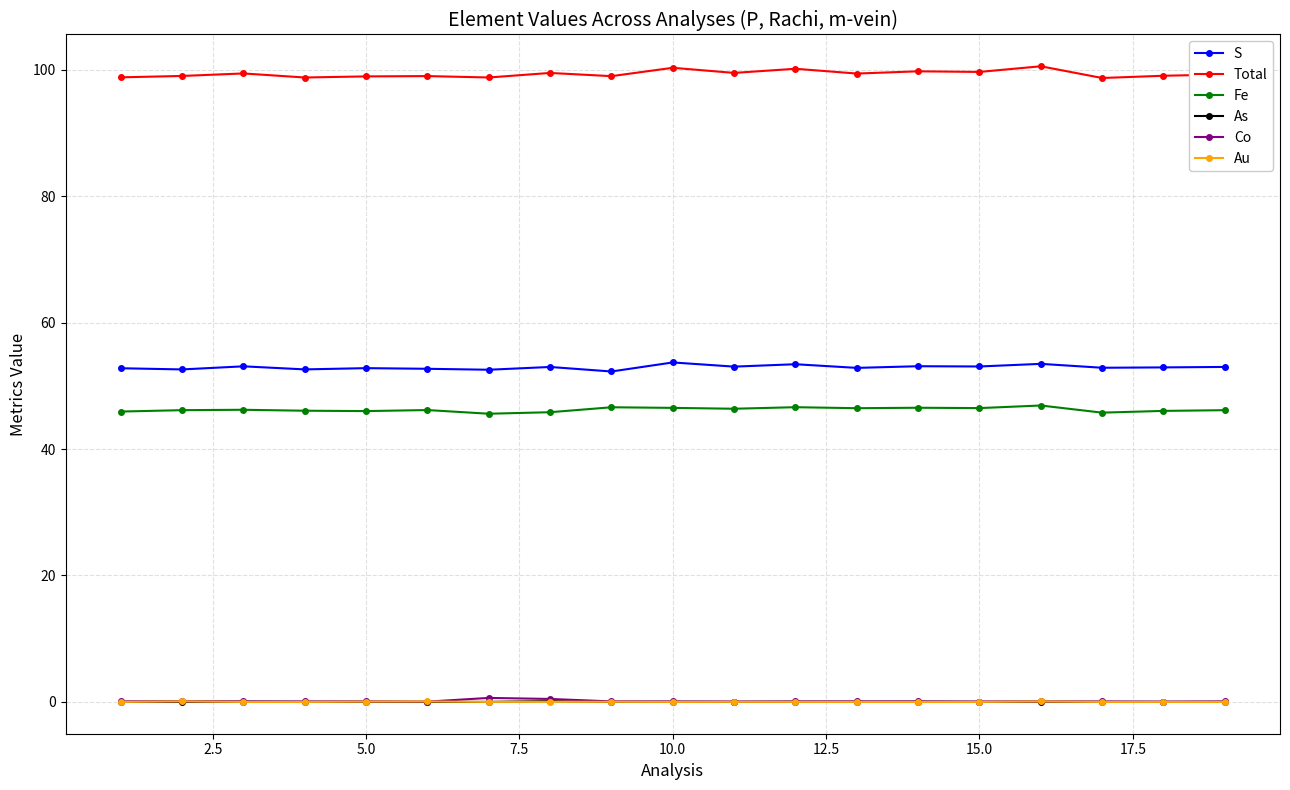

What is the difference between the second highest and minimum values in the Au series?

0.1